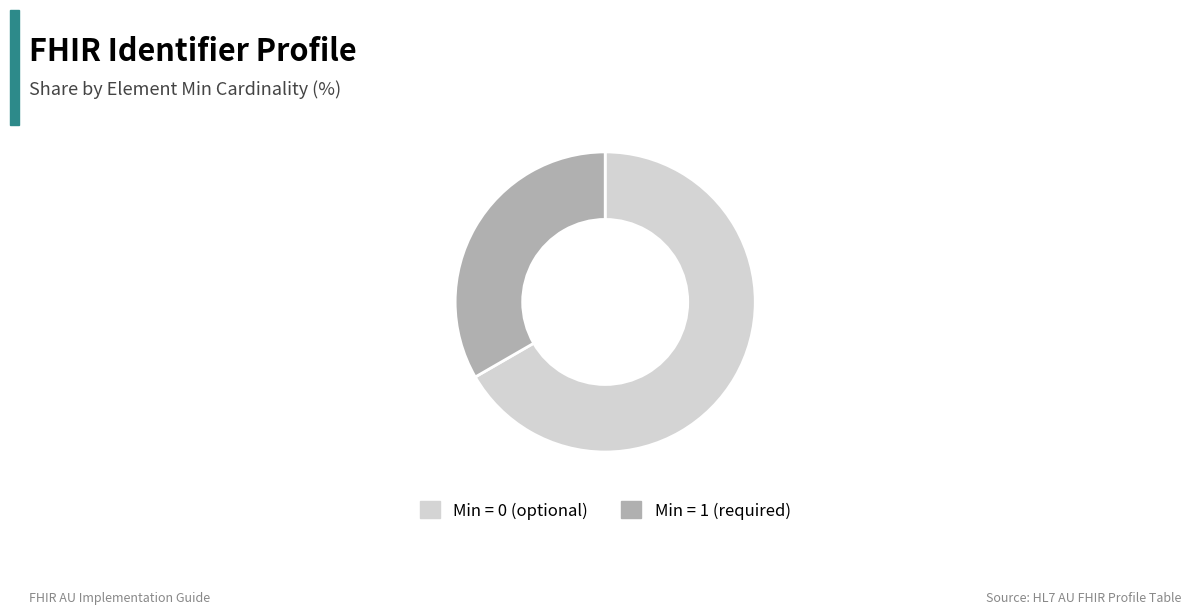

Which has a higher value, Min = 1 (required) or Min = 0 (optional)?

Min = 0 (optional)